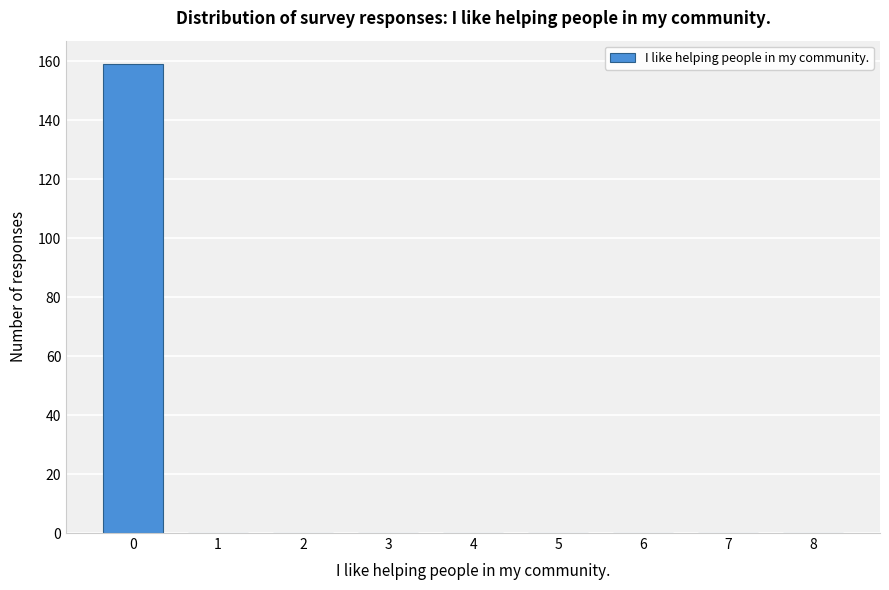

Reading right to left, list all the values displayed in this chart.

8=0	7=0	6=0	5=0	4=0	3=0	2=0	1=0	0=159